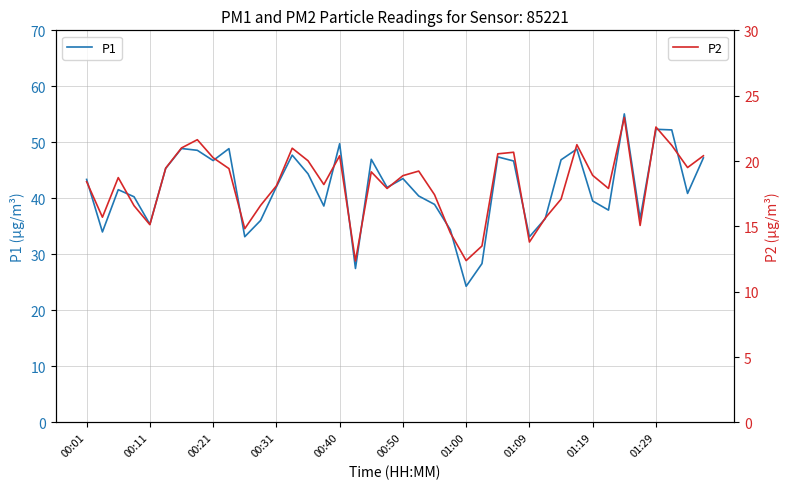

What is the minimum value for P1?

24.3